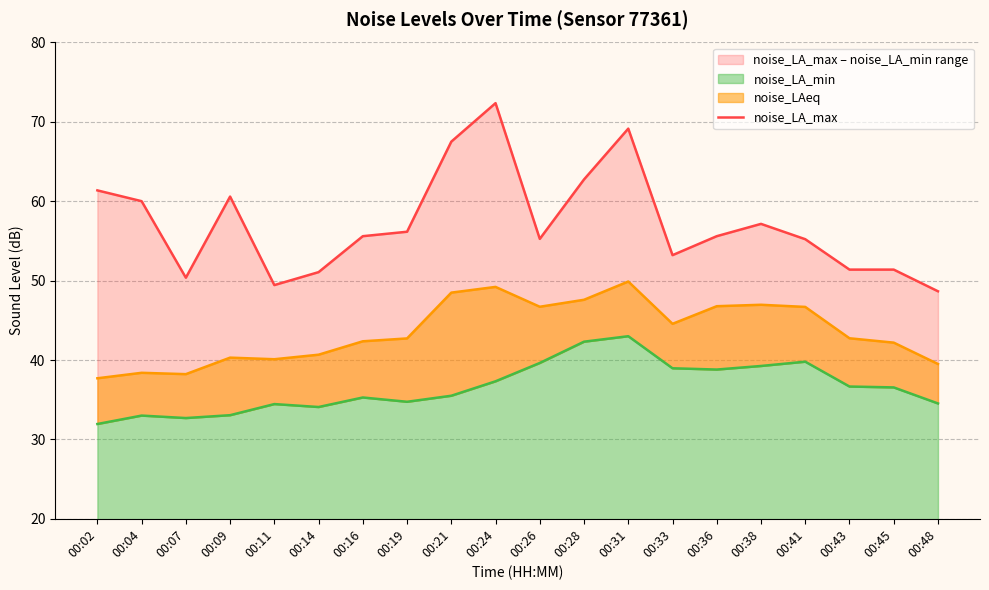

At 00:07, list the series in order from largest to smallest.

noise_LA_max, noise_LAeq, noise_LA_min